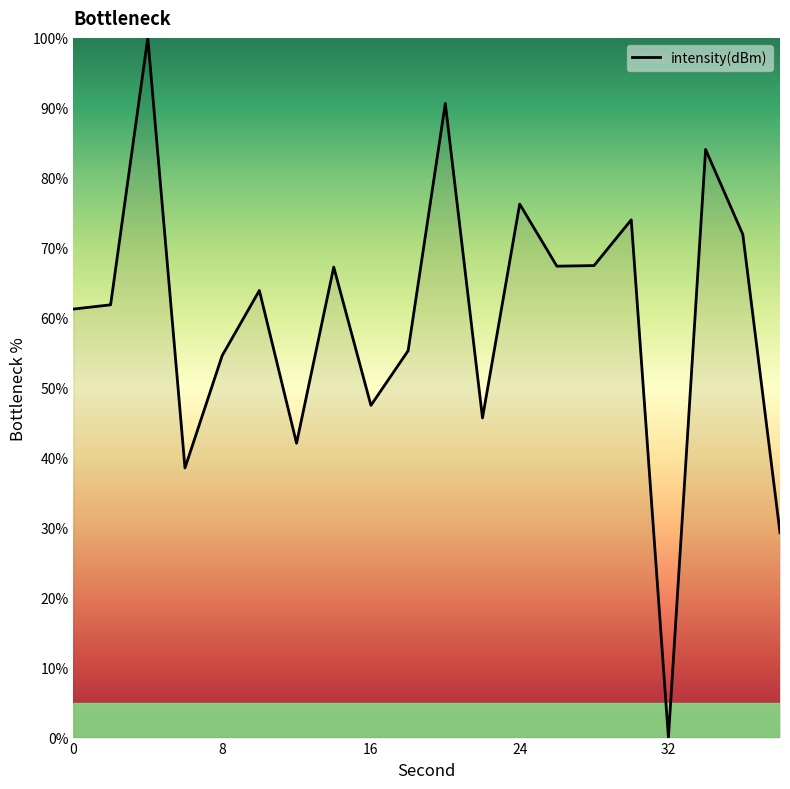

What is the maximum value shown in the chart?

100.0